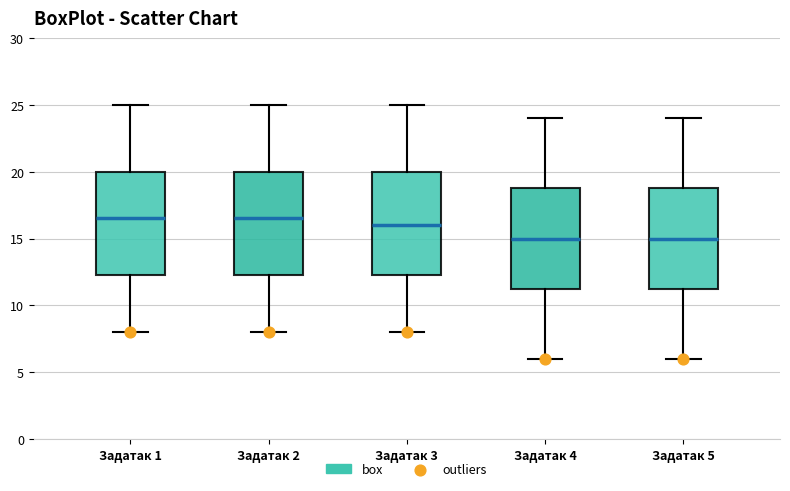

Reading left to right, read every box against the y-axis: the position of its median line, the range the box covers, and the ends of its whiskers. The values are not printed on the chart, so give them approximately, as read against the axis.

Задатак 1: median 16.5, box 12.5 to 20.0, whiskers 8.0 to 25.0
Задатак 2: median 16.5, box 12.5 to 20.0, whiskers 8.0 to 25.0
Задатак 3: median 16.0, box 12.5 to 20.0, whiskers 8.0 to 25.0
Задатак 4: median 15.0, box 11.5 to 19.0, whiskers 6.0 to 24.0
Задатак 5: median 15.0, box 11.5 to 19.0, whiskers 6.0 to 24.0